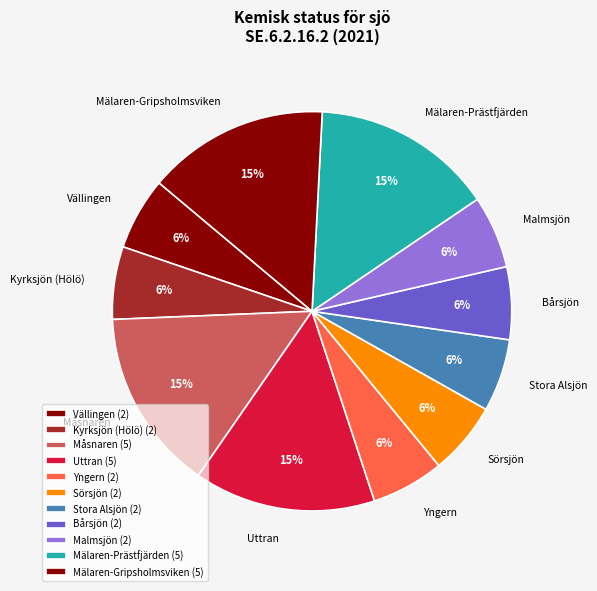

Does Mälaren-Prästfjärden represent more than half of the total?

No